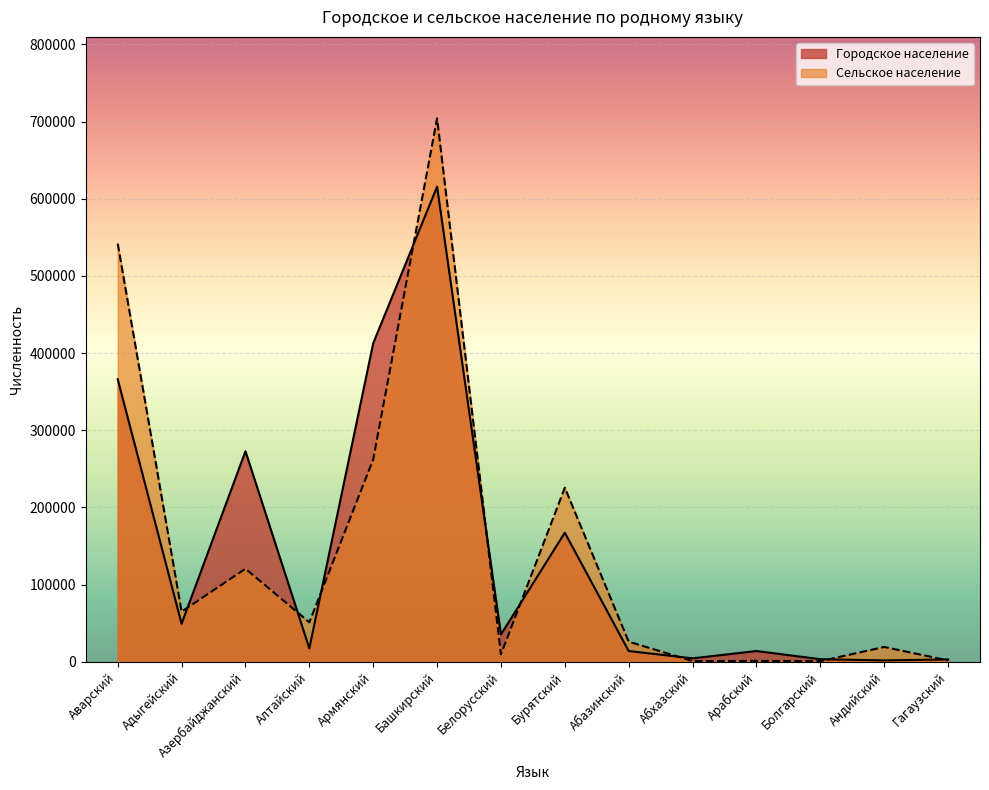

At how many categories does at least one series exceed 375697?

3